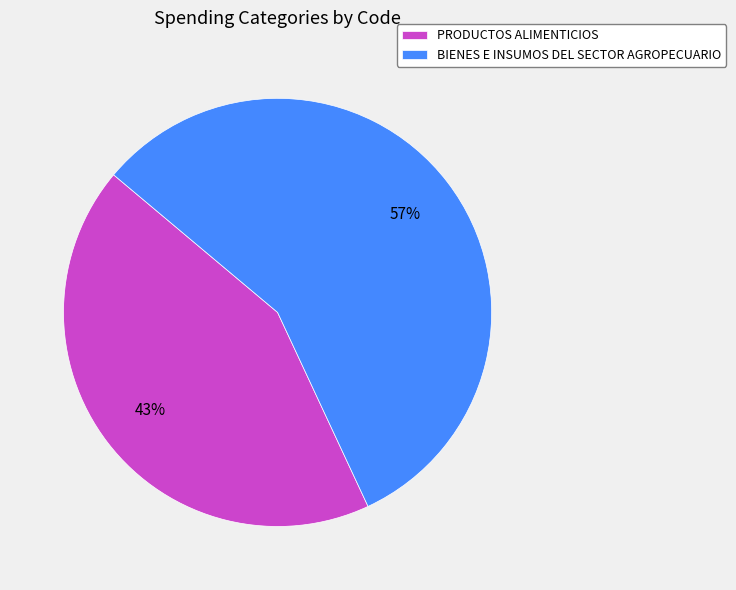

Which slice is the largest?

BIENES E INSUMOS DEL SECTOR AGROPECUARIO